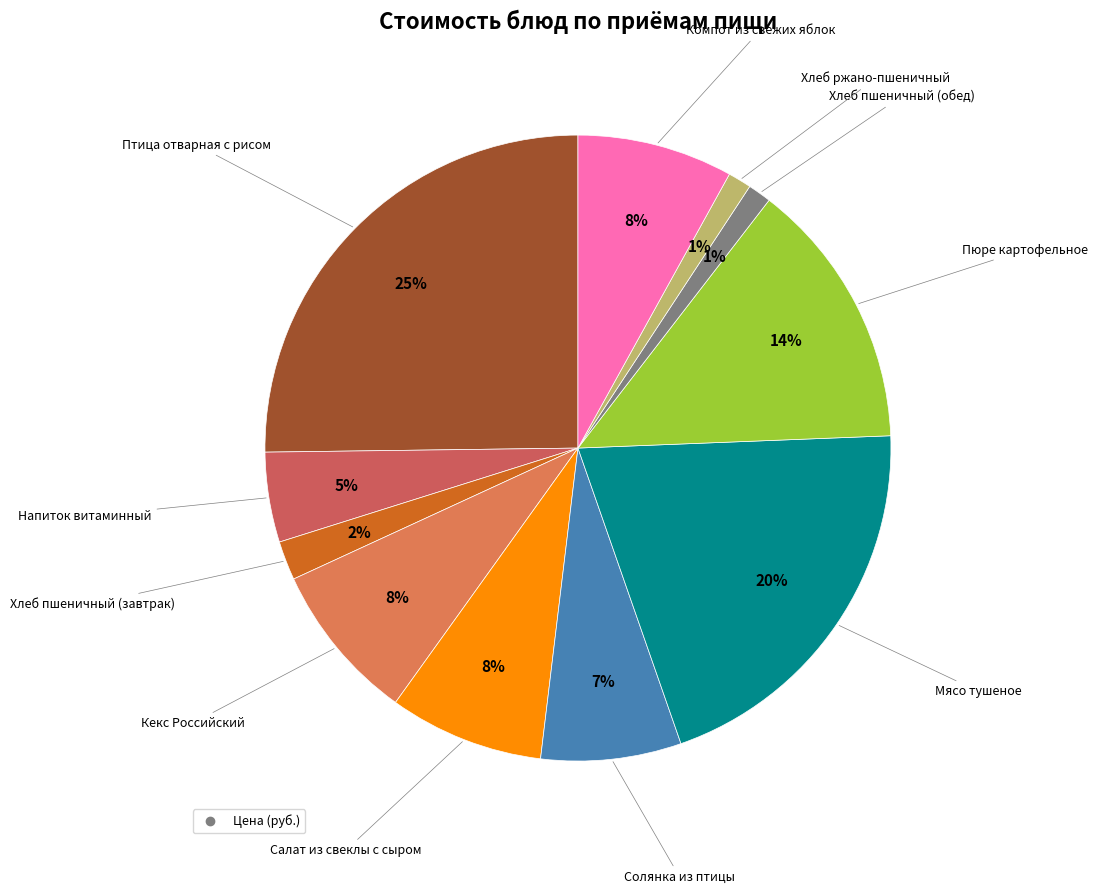

To the nearest percent, what is the difference between the largest and smallest slice percentages?

24%